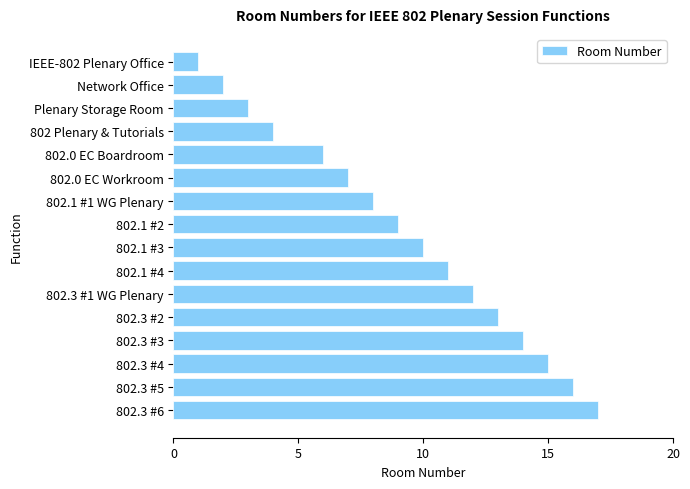

Approximately how many times larger is the value at 802.1 #2 compared to IEEE-802 Plenary Office?

9.0